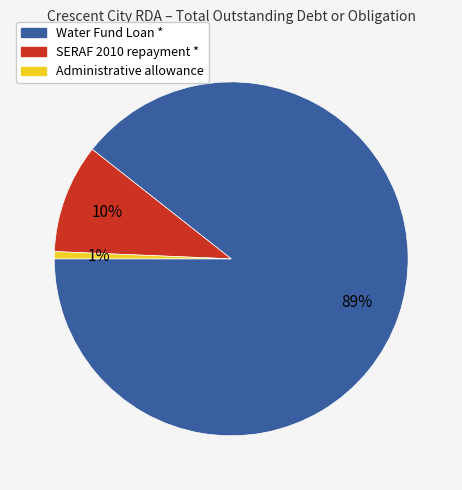

Which slice is the largest?

Water Fund Loan